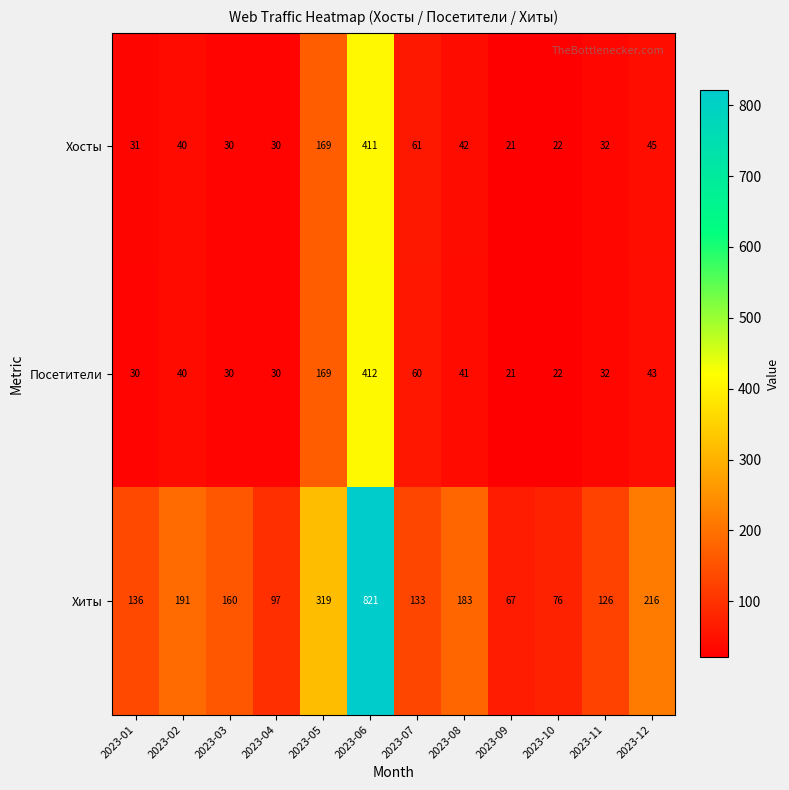

Which series has the largest range (max minus min)?

Хиты